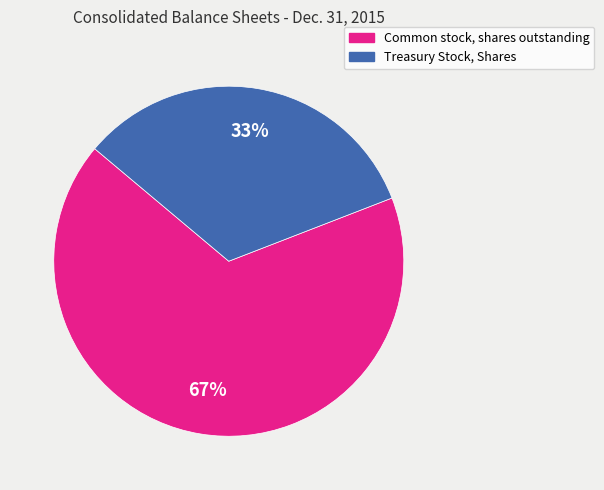

Does any single category account for the majority?

Yes